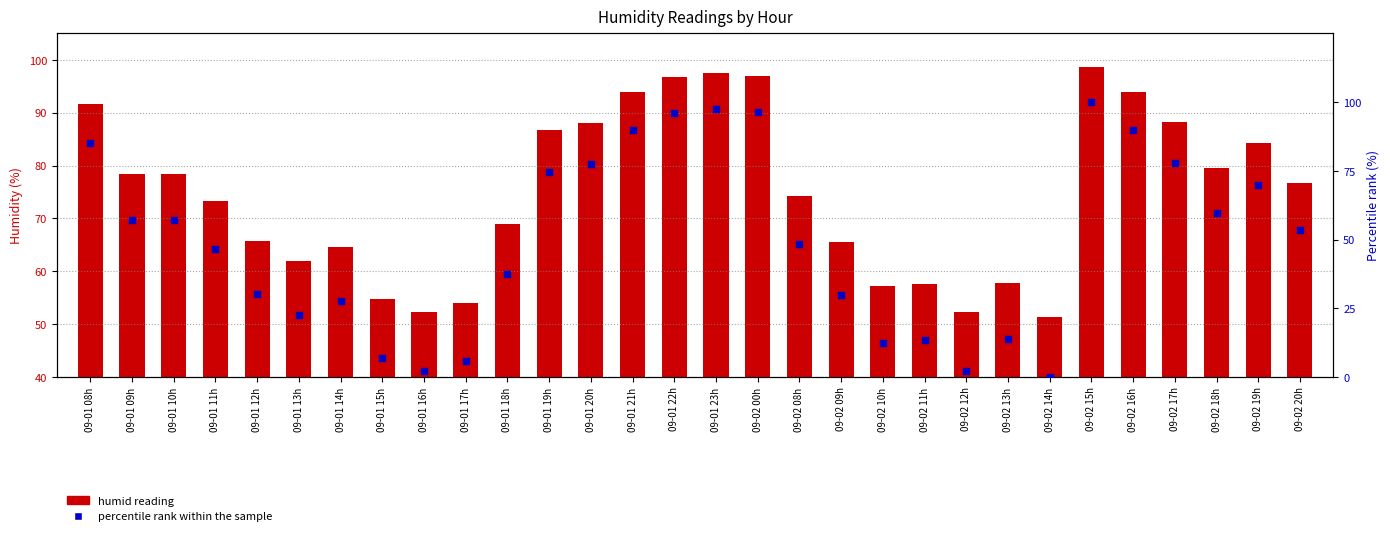

What is the total value across all series at 09-02 15h?

198.7